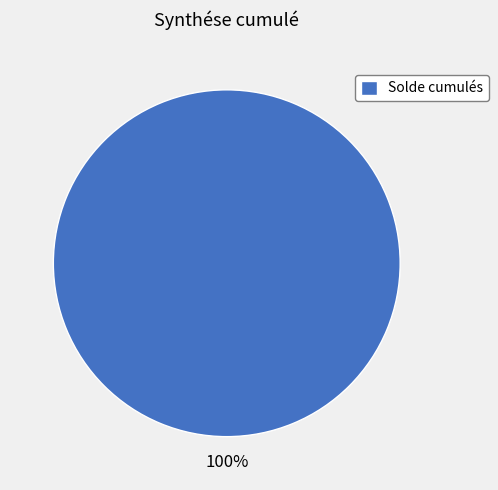

How many segments does this pie chart have?

1